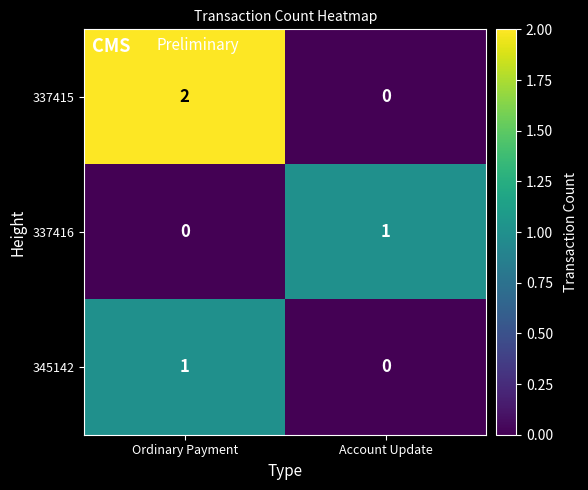

Reading left to right, transcribe all the data shown in this chart.

337415: Ordinary Payment=2	Account Update=0
337416: Ordinary Payment=0	Account Update=1
345142: Ordinary Payment=1	Account Update=0